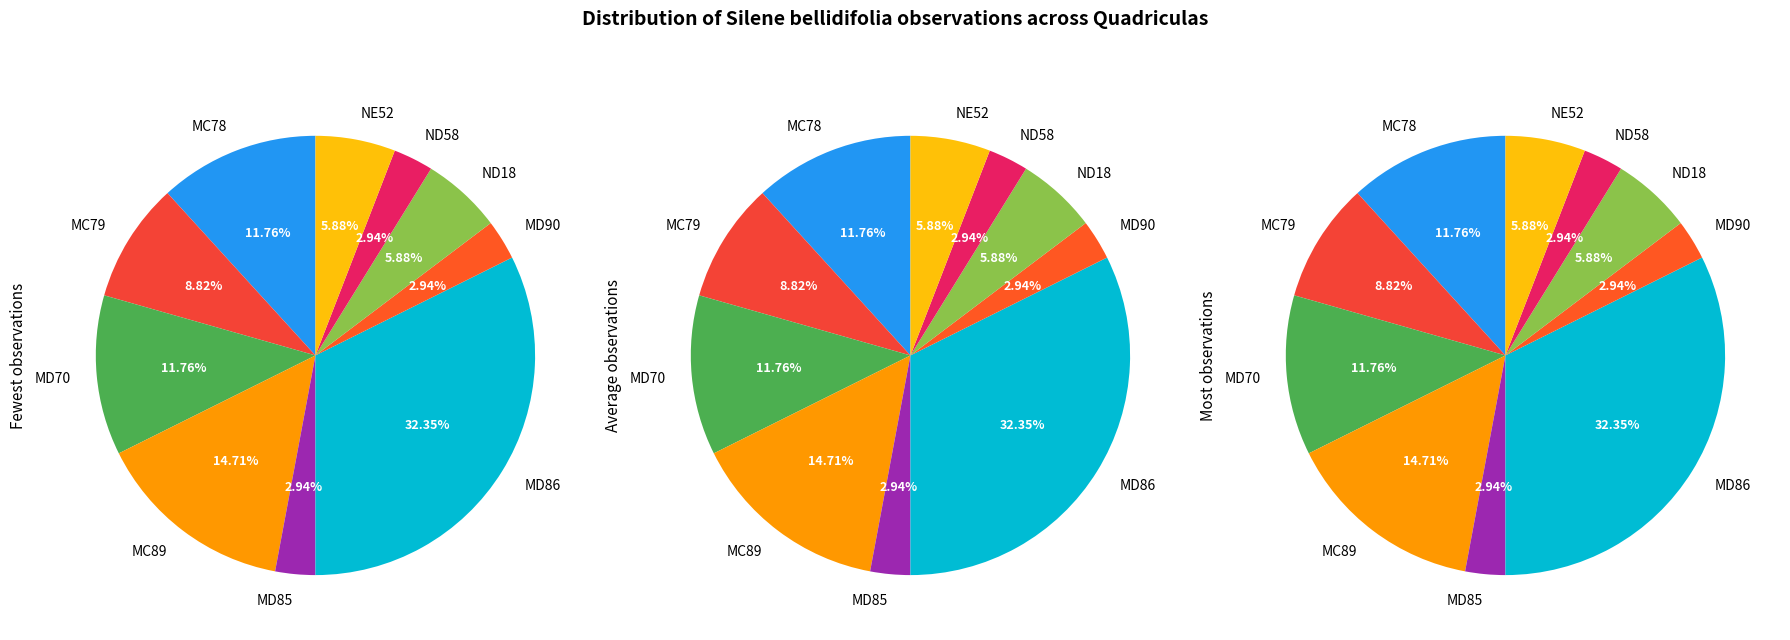

How many slices are in this pie chart?

10